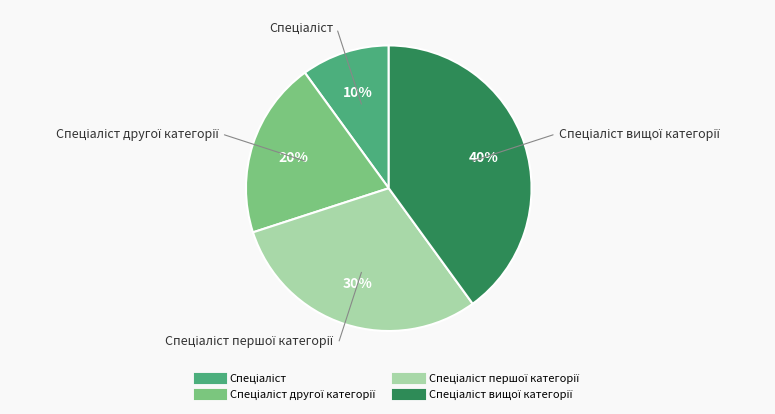

Is there any slice that represents more than half of the pie?

No